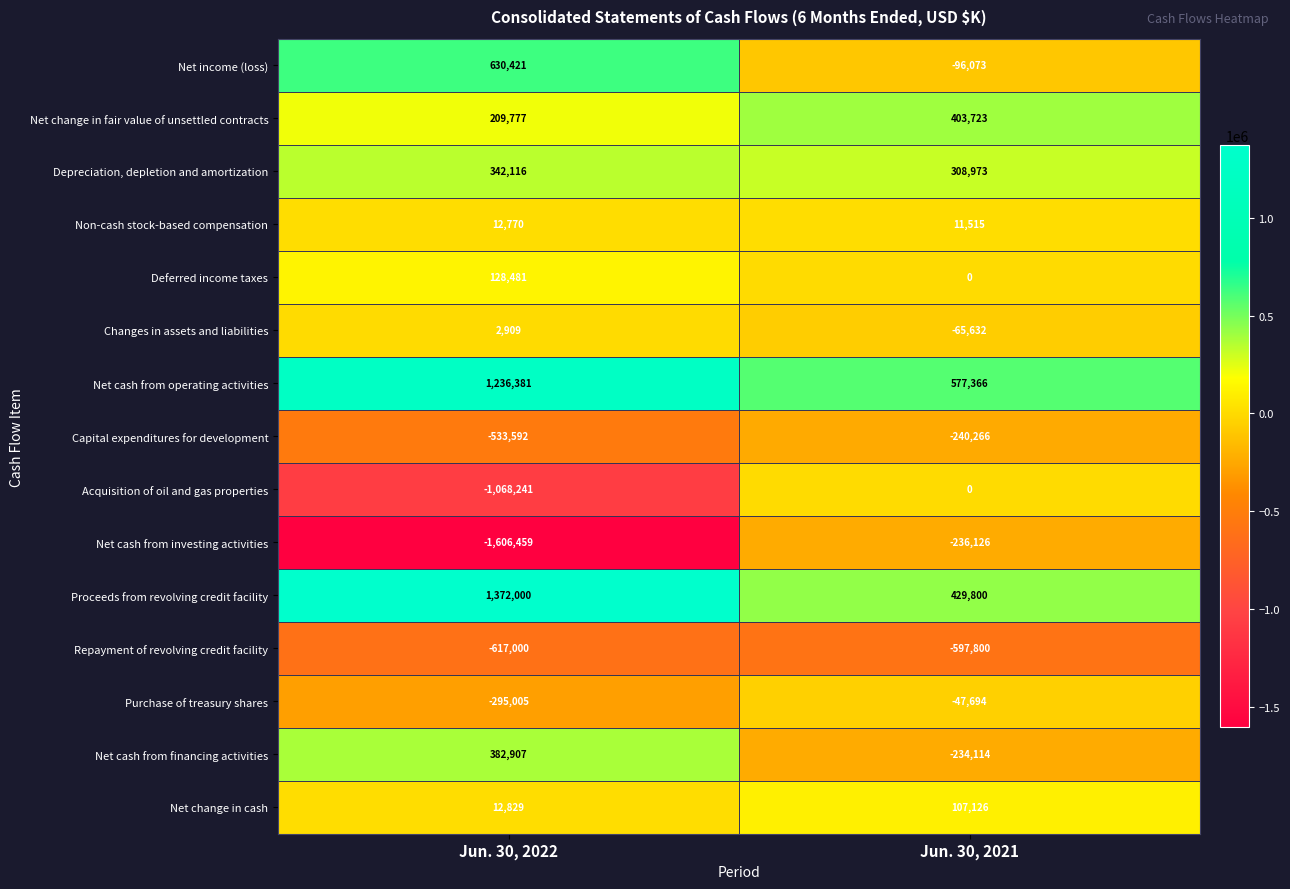

Reading left to right, transcribe all the data shown in this chart.

Net income (loss): 630421	-96073
Net change in fair value of unsettled contracts: 209777	403723
Depreciation, depletion and amortization: 342116	308973
Non-cash stock-based compensation: 12770	11515
Deferred income taxes: 128481	0
Changes in assets and liabilities: 2909	-65632
Net cash from operating activities: 1236381	577366
Capital expenditures for development: -533592	-240266
Acquisition of oil and gas properties: -1068241	0
Net cash from investing activities: -1606459	-236126
Proceeds from revolving credit facility: 1372000	429800
Repayment of revolving credit facility: -617000	-597800
Purchase of treasury shares: -295005	-47694
Net cash from financing activities: 382907	-234114
Net change in cash: 12829	107126